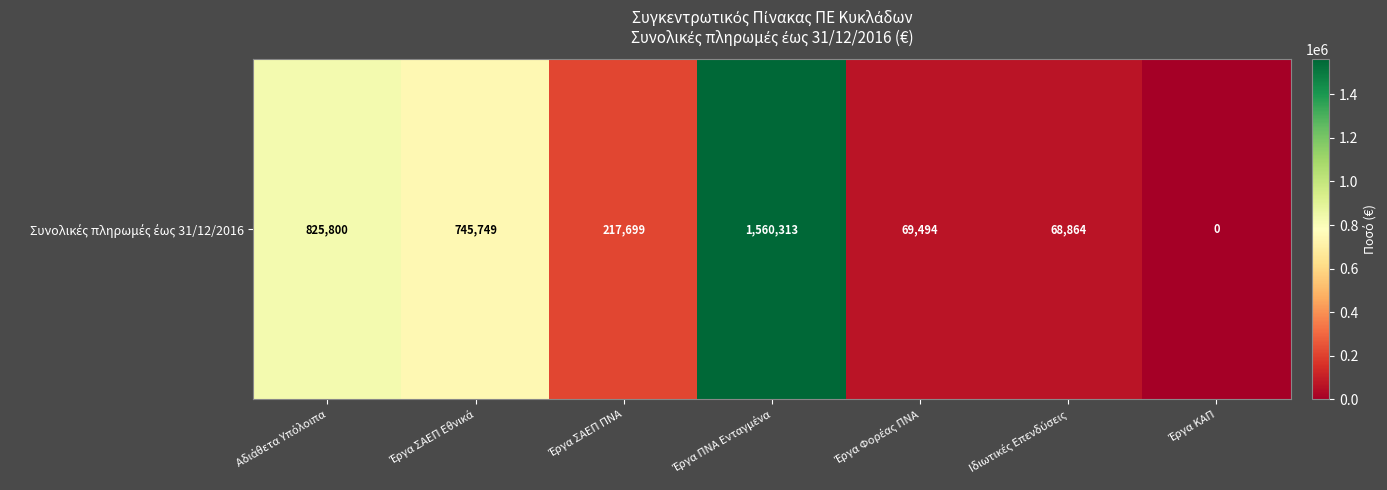

Rank the categories by value from highest to lowest.

Έργα ΠΝΑ Ενταγμένα, Αδιάθετα Υπόλοιπα, Έργα ΣΑΕΠ Εθνικά, Έργα ΣΑΕΠ ΠΝΑ, Έργα Φορέας ΠΝΑ, Ιδιωτικές Επενδύσεις, Έργα ΚΑΠ